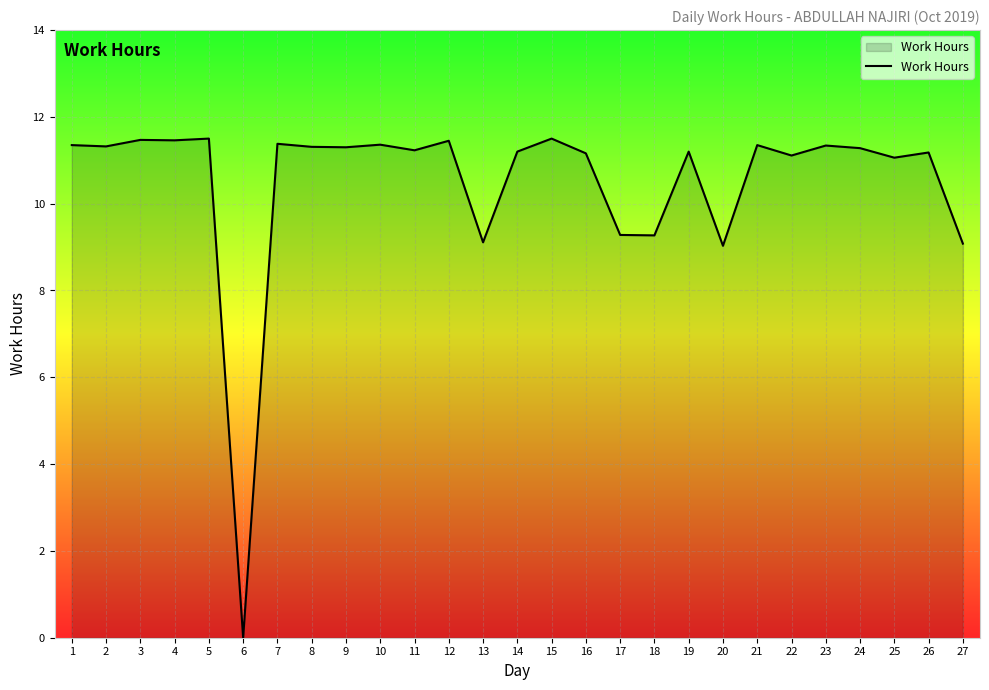

What is the maximum value shown in the chart?

11.5